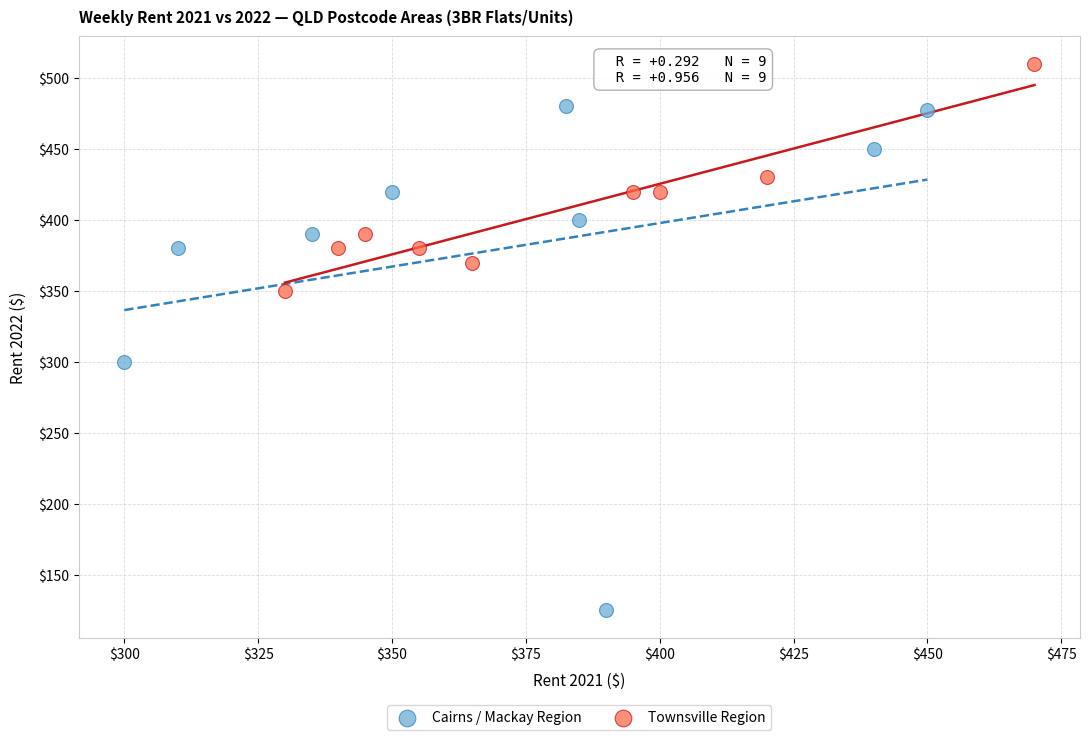

What are all the series names shown in the legend?

Cairns / Mackay Region, Townsville Region